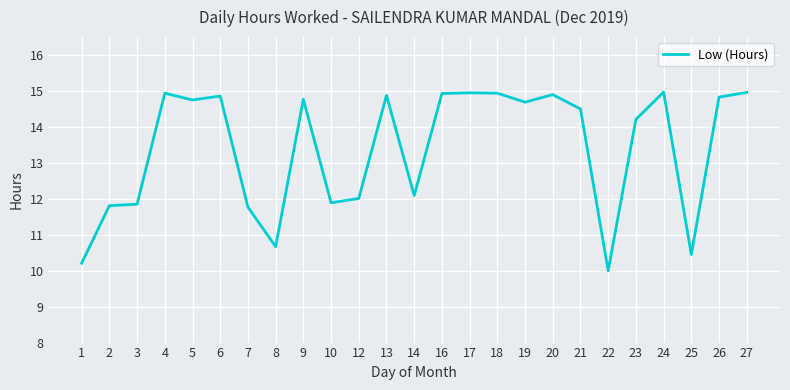

Read the value at 19.

14.7